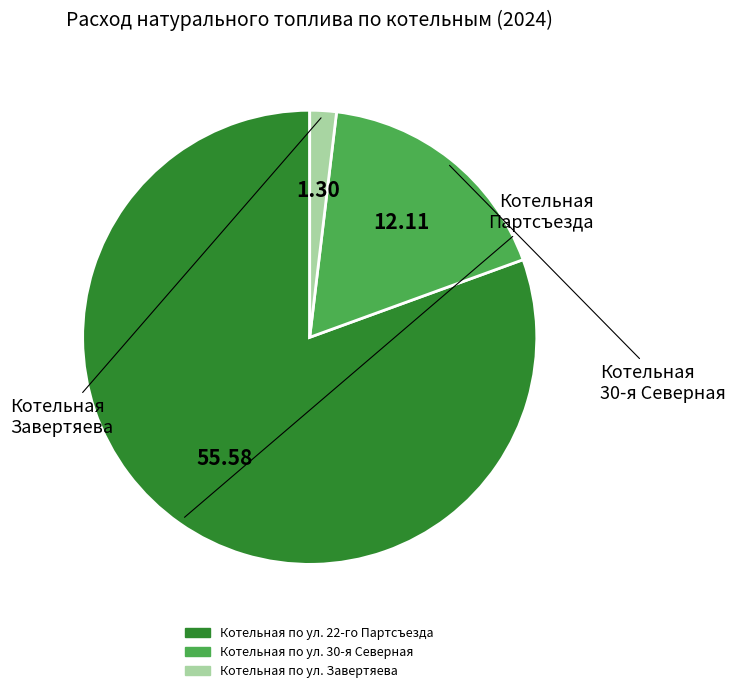

Which slice is the largest?

Котельная по ул. 22-го Партсъезда